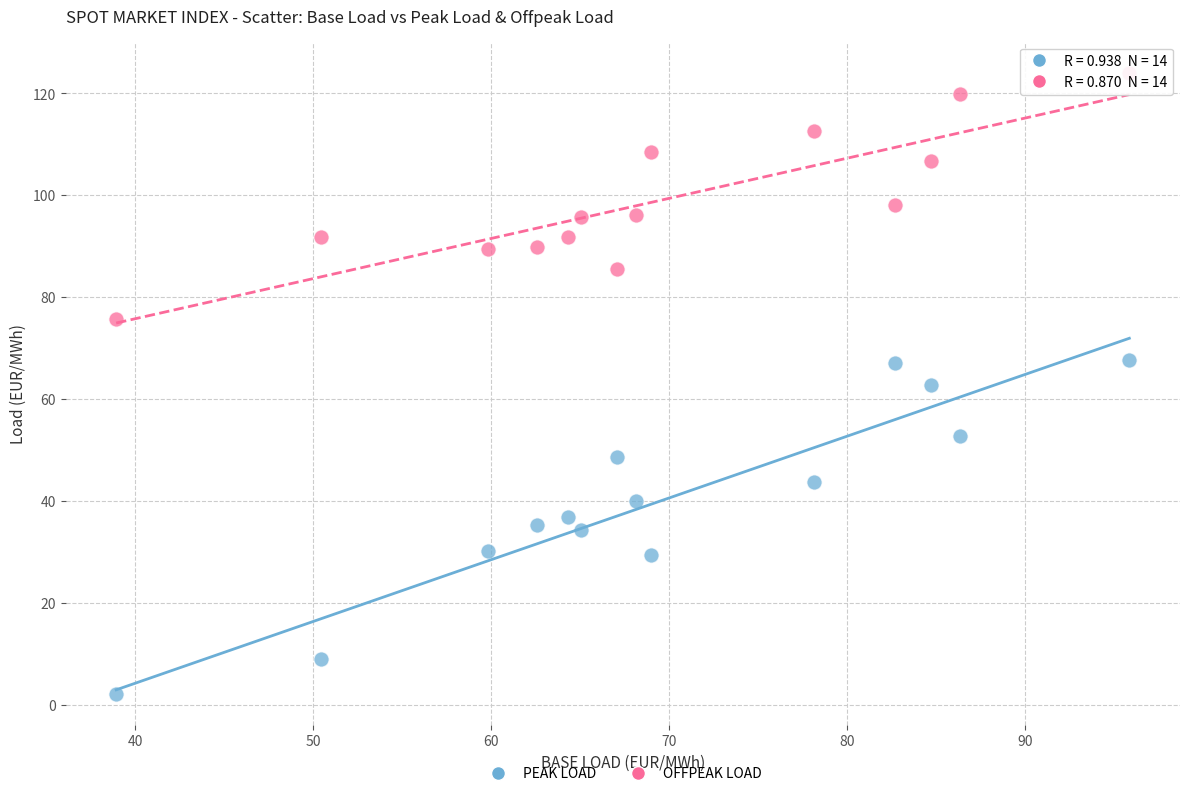

Across all data points, what is the range of Y values (max minus min)?

121.8